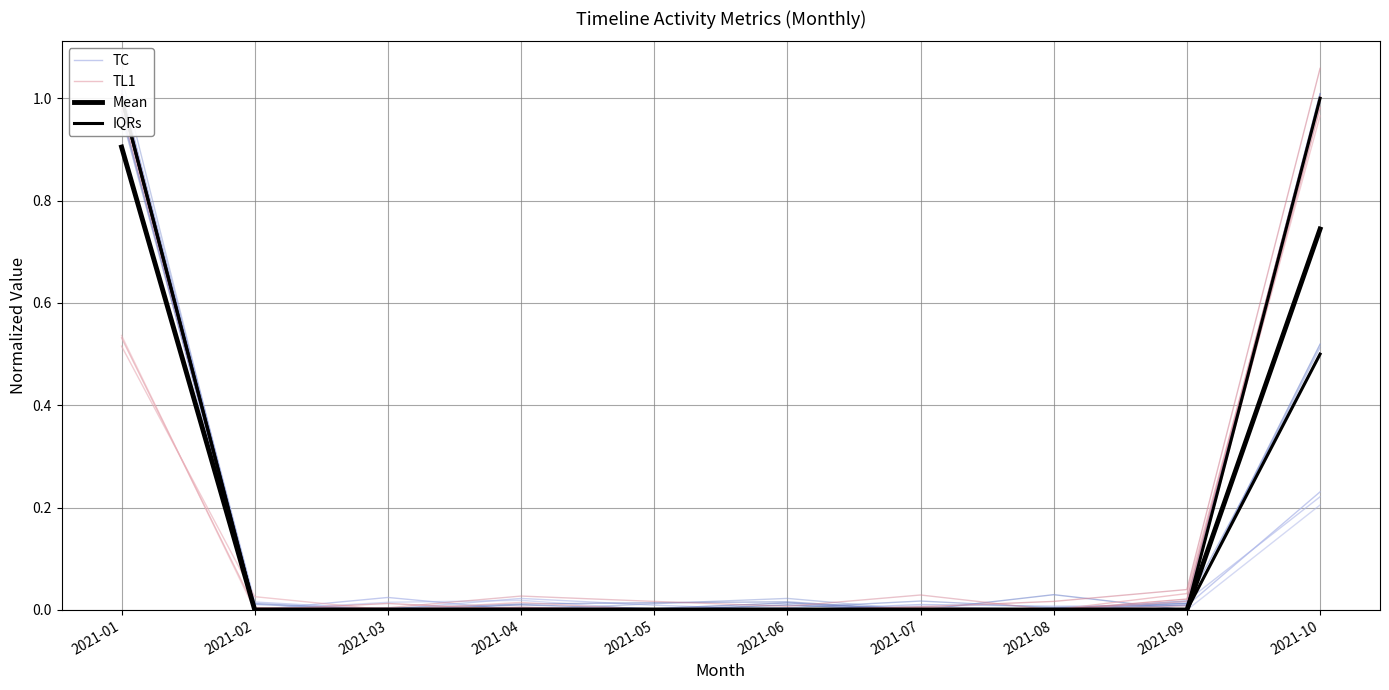

What are all the series names shown in the legend?

TC, TL1, Mean, IQRs